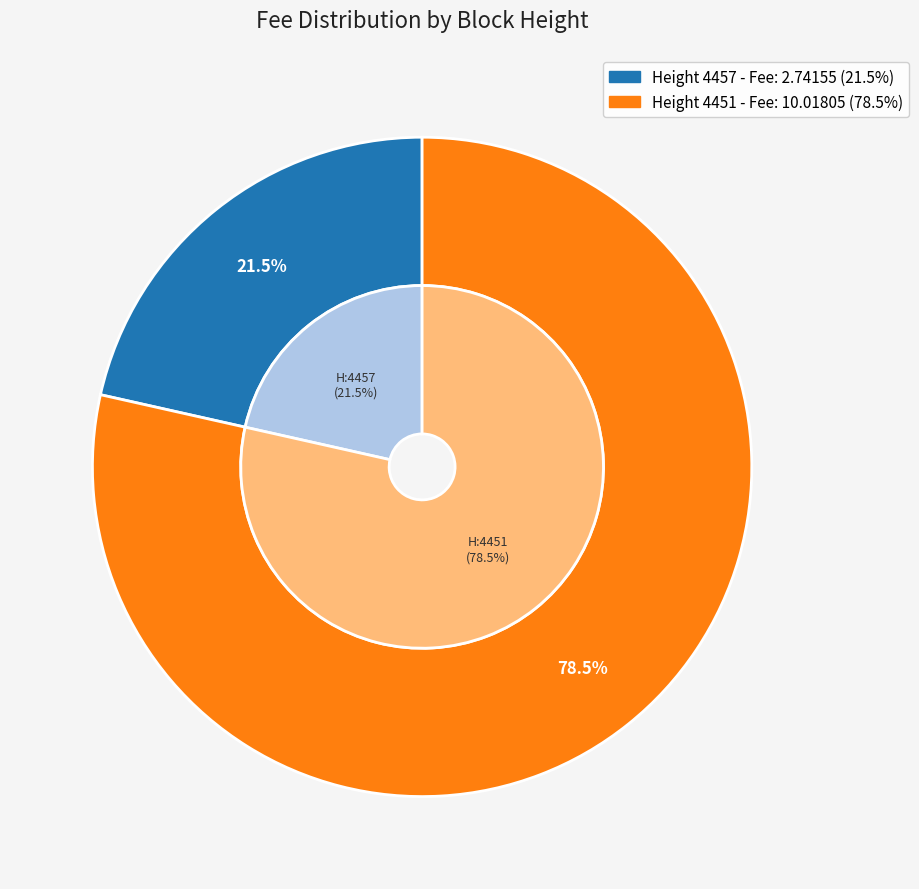

How many slices are in this pie chart?

2